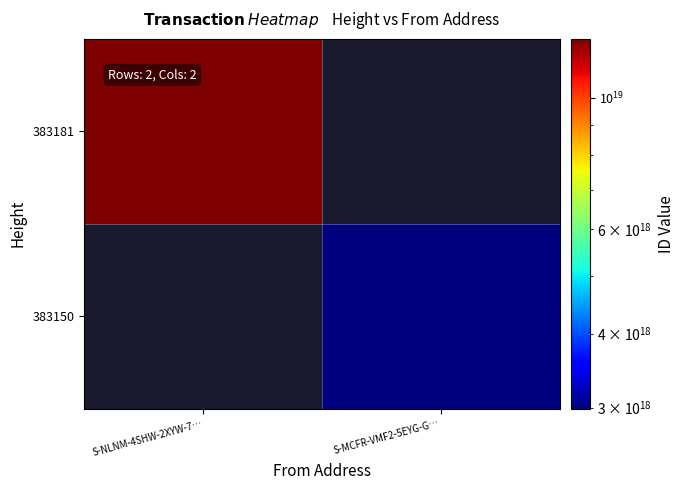

Rank the series by their average value, from highest to lowest.

383181, 383150